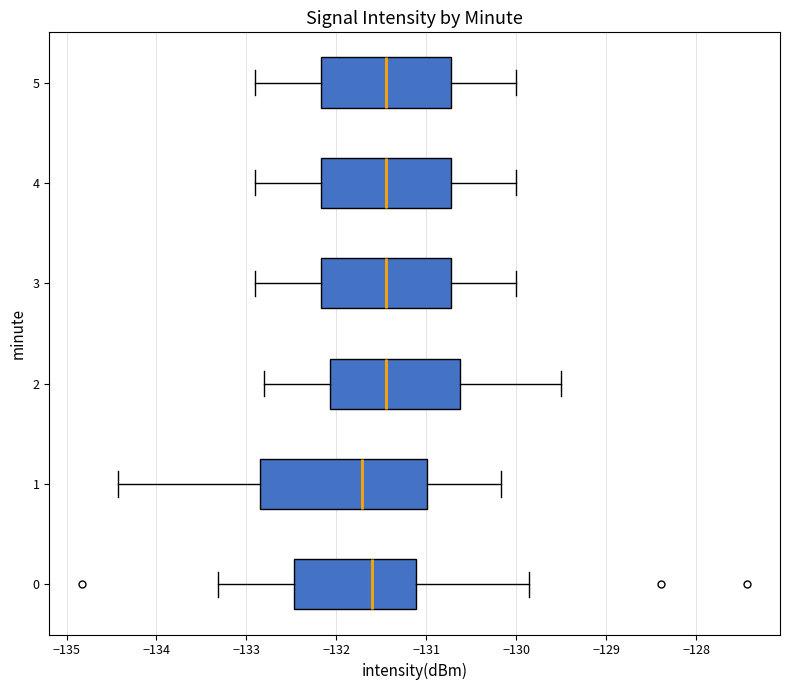

Which box is the widest, from its left edge to its right edge?

1